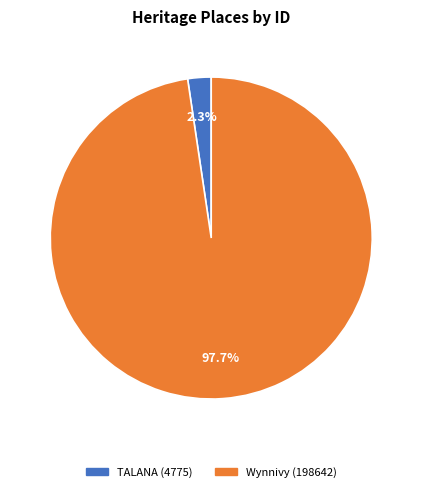

To the nearest percent, what portion does Wynnivy represent?

98%